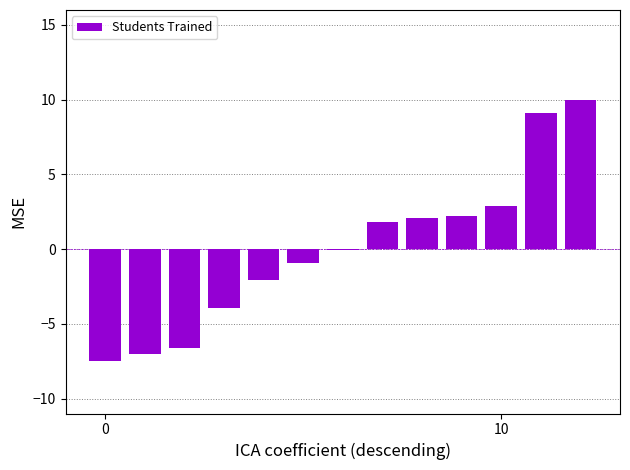

What is the greatest value displayed?

10.0